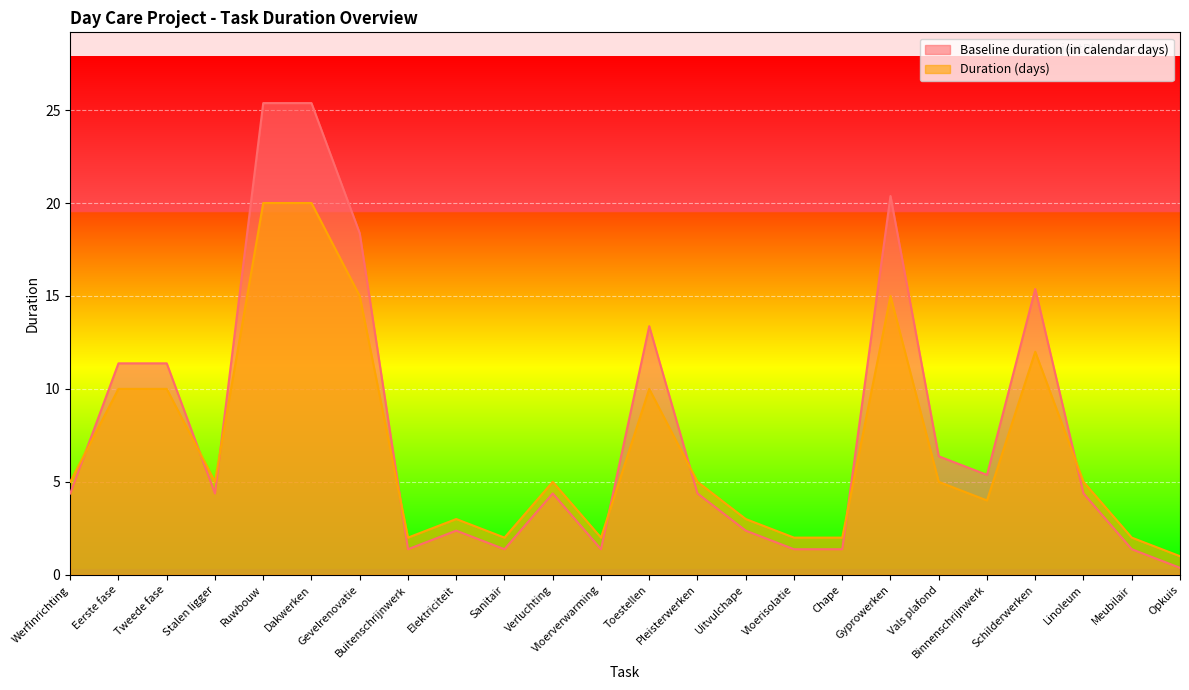

Rank the series by their maximum value, from highest to lowest.

Baseline duration (in calendar days), Duration (days)